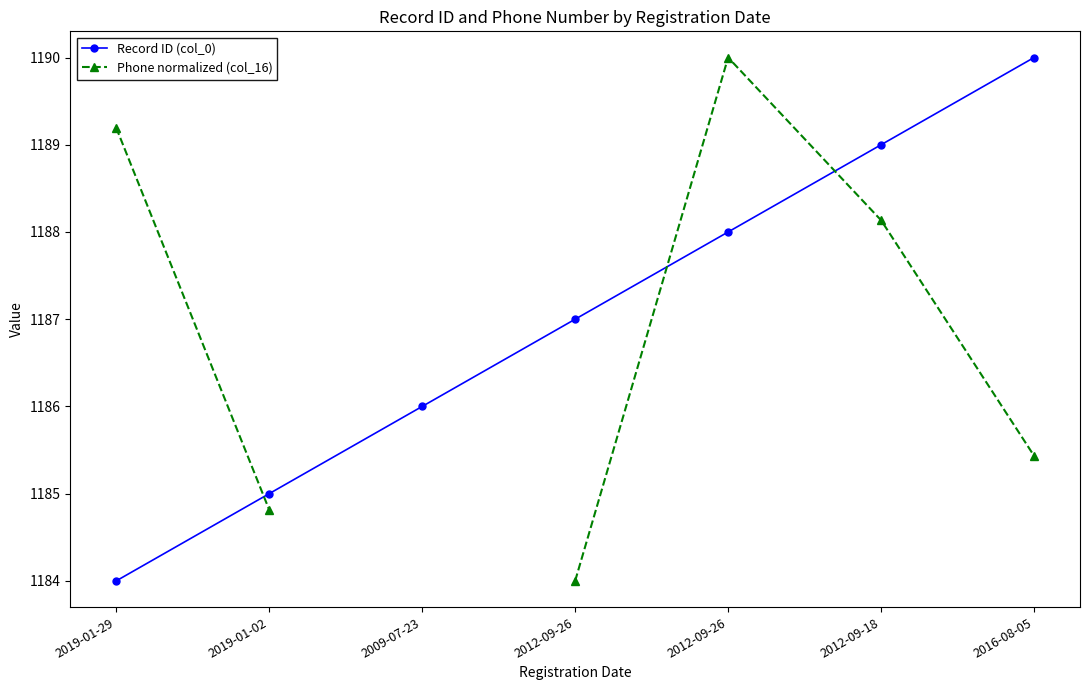

How many lines are shown in the chart?

2